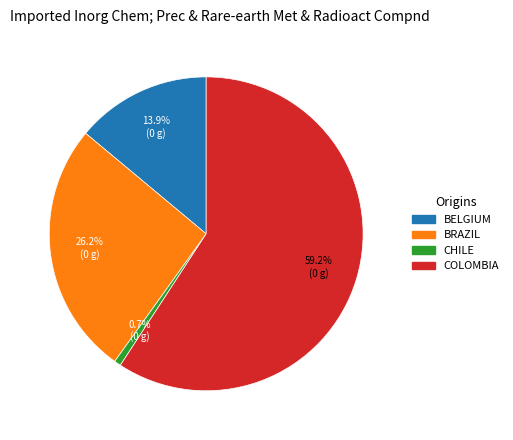

Is there a majority slice in this chart?

Yes